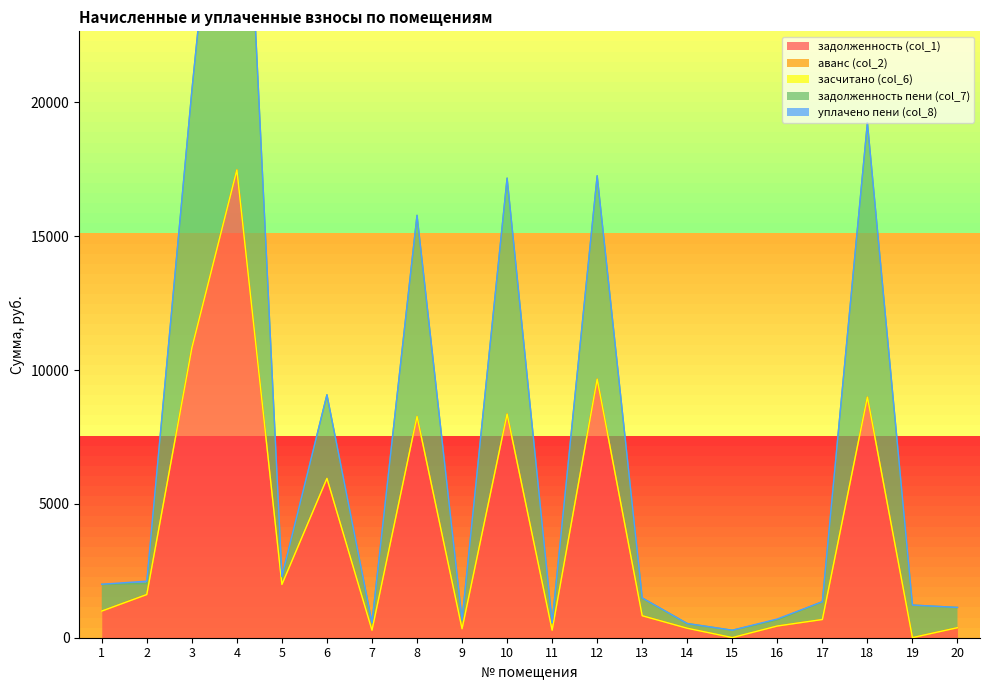

What is the maximum value for задолженность (col_1)?

17476.9